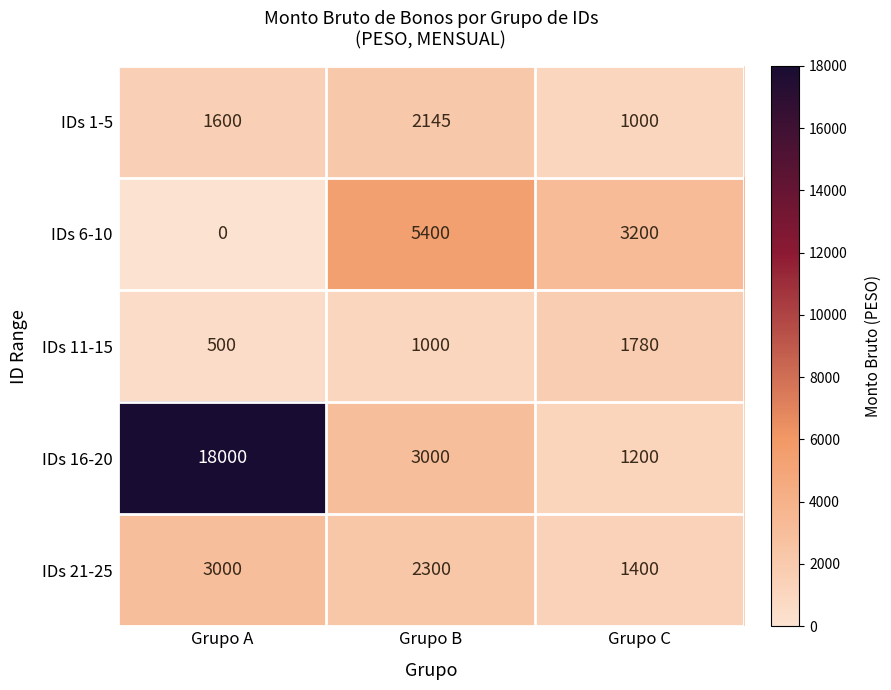

At how many categories does at least one series exceed 6445?

1